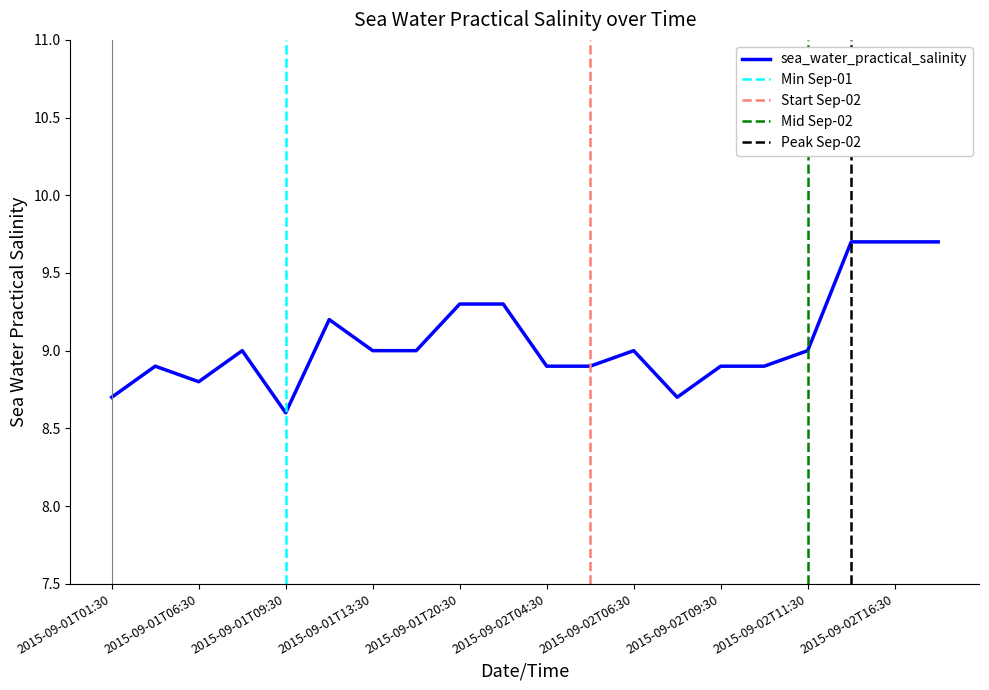

What position from the left is 2015-09-02T06:30?

13